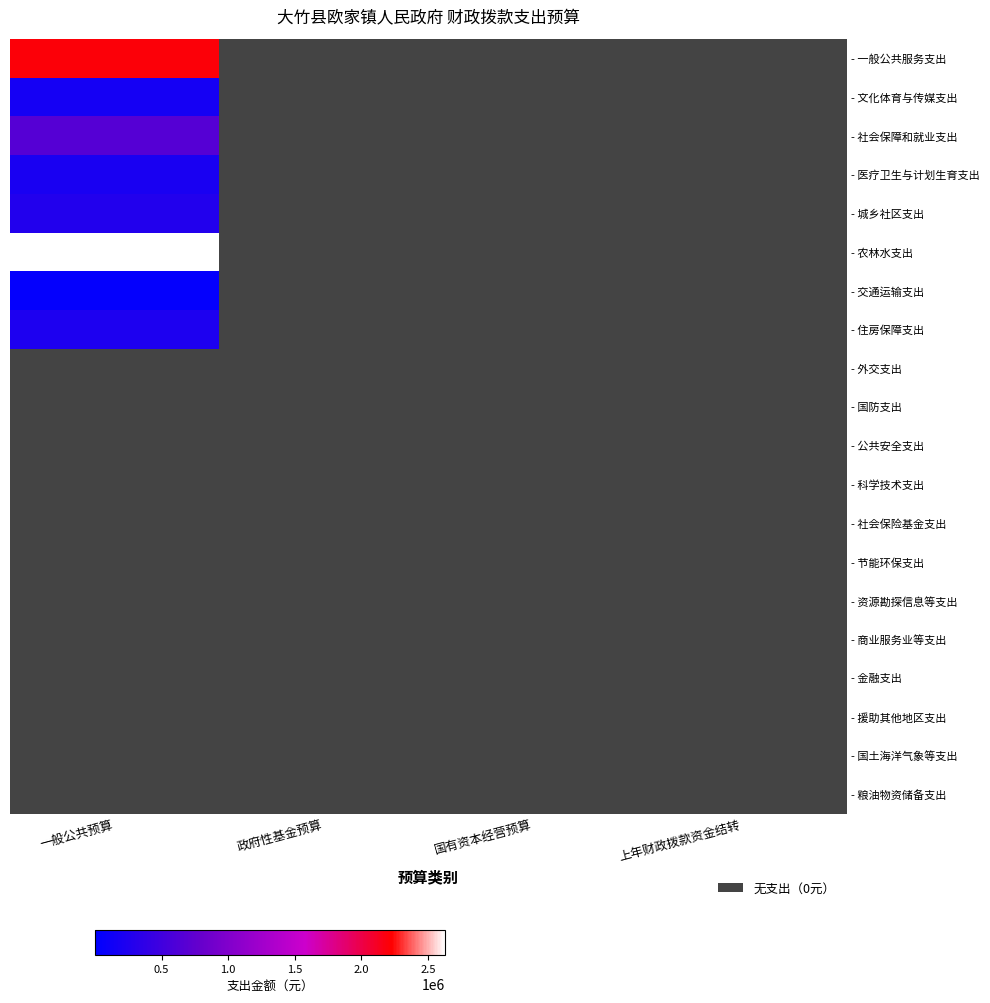

Which label corresponds to the smallest value in the chart?

政府性基金预算